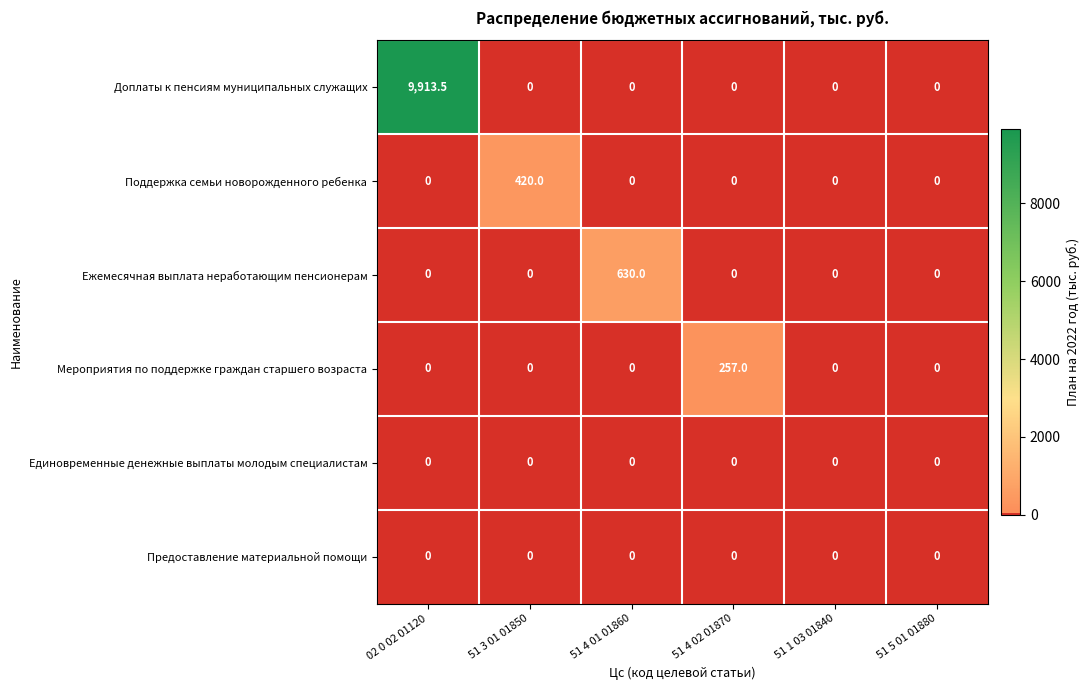

The value of Мероприятия по поддержке граждан старшего возраста at 51 1 03 01840 is -171.2. True or false?

False